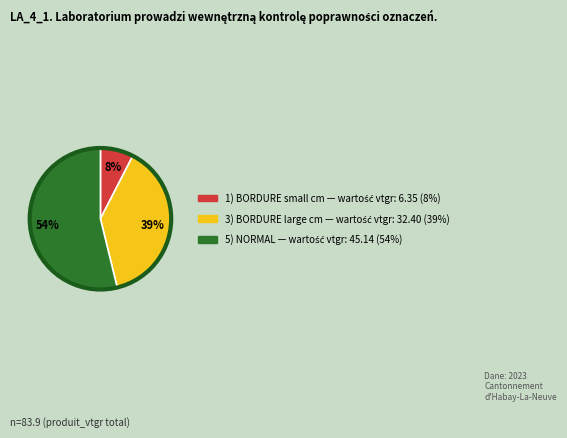

To the nearest percent, what is the average slice percentage?

33%